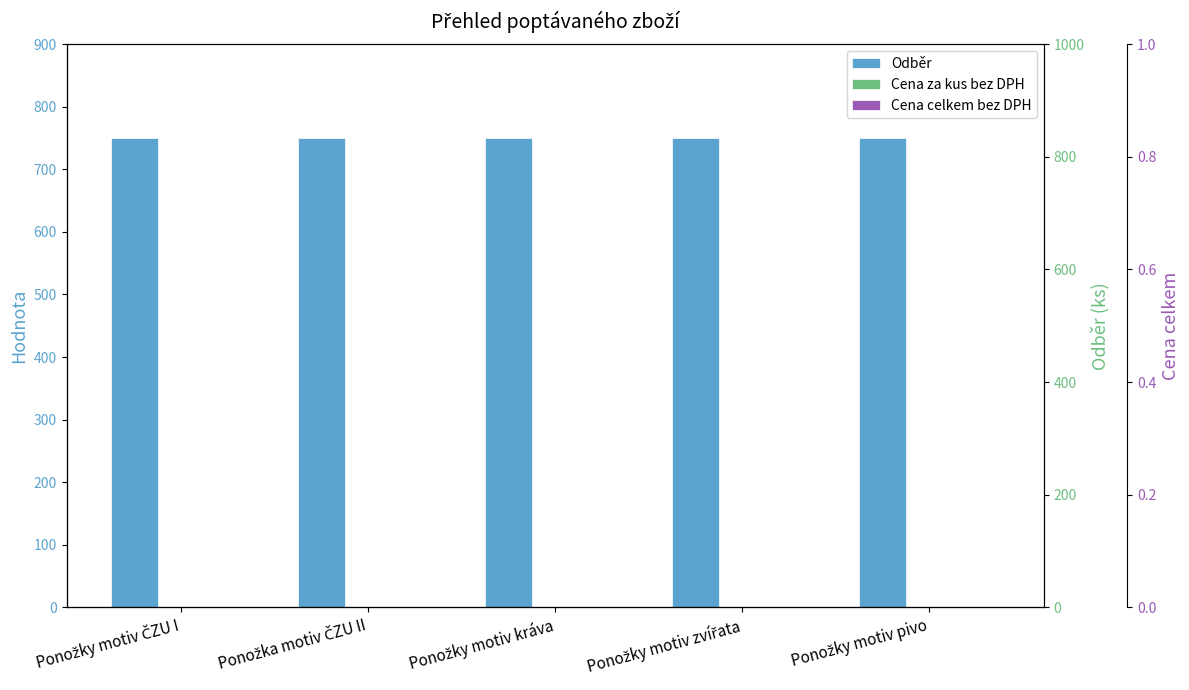

How many bars are there in total?

15